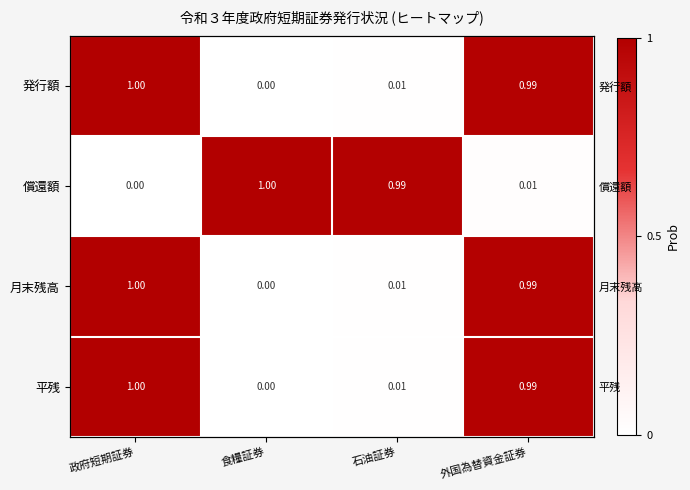

How many data points in 平残 are above 0?

3